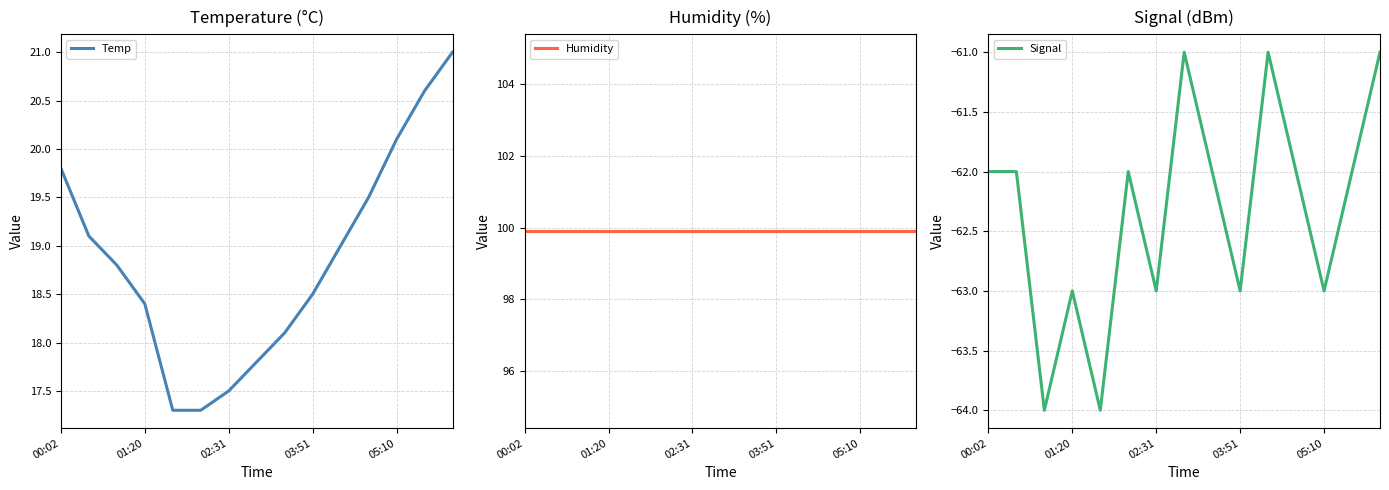

The Temp series shows 20.1 at 05:10. True or false?

True